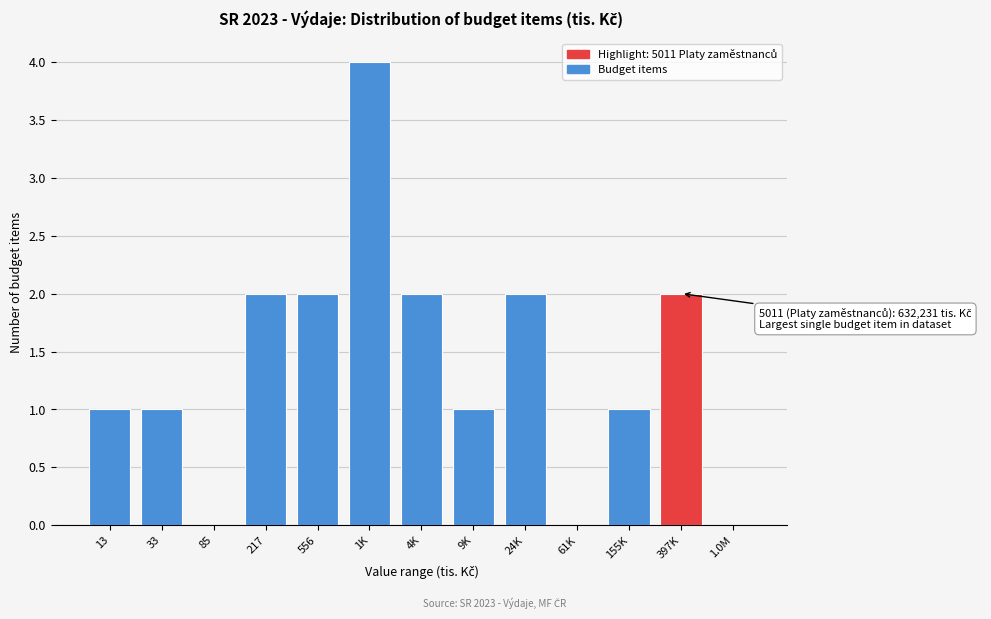

What is the change in value from 61K to 397K?

+2